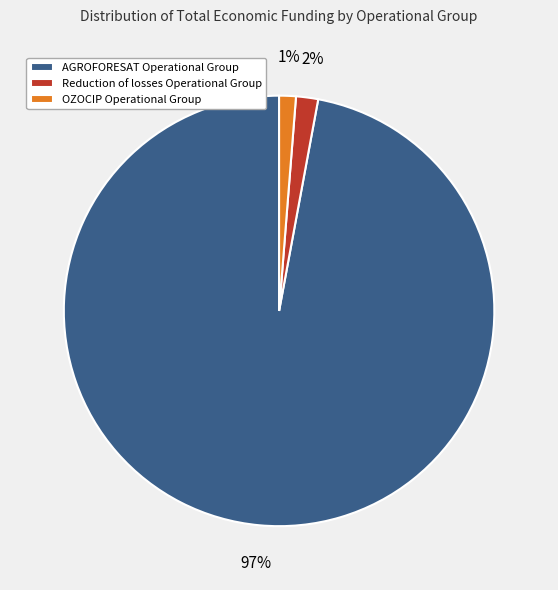

What percentage is the Reduction of losses Operational Group slice, to the nearest percent?

2%